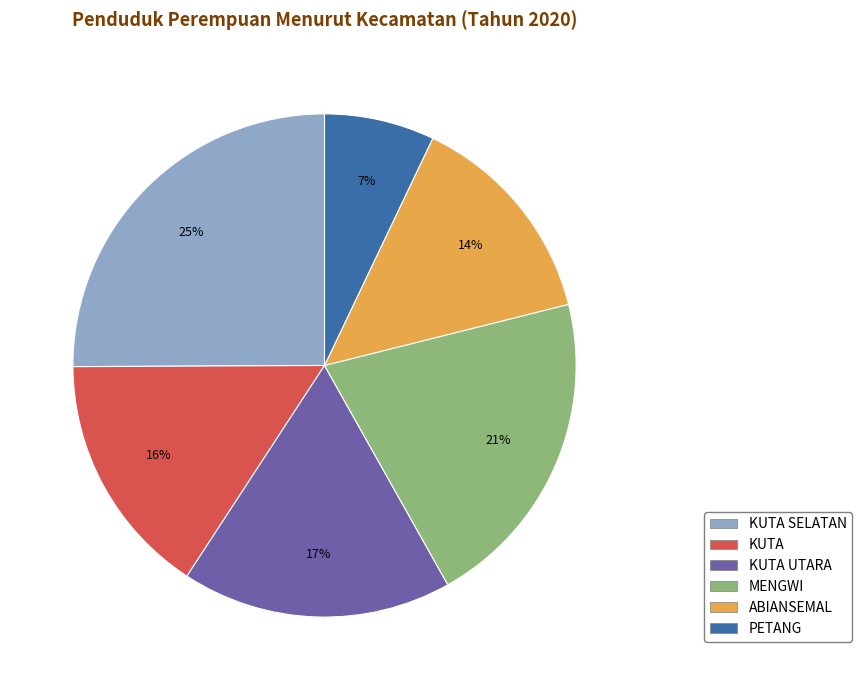

Is there a majority slice in this chart?

No